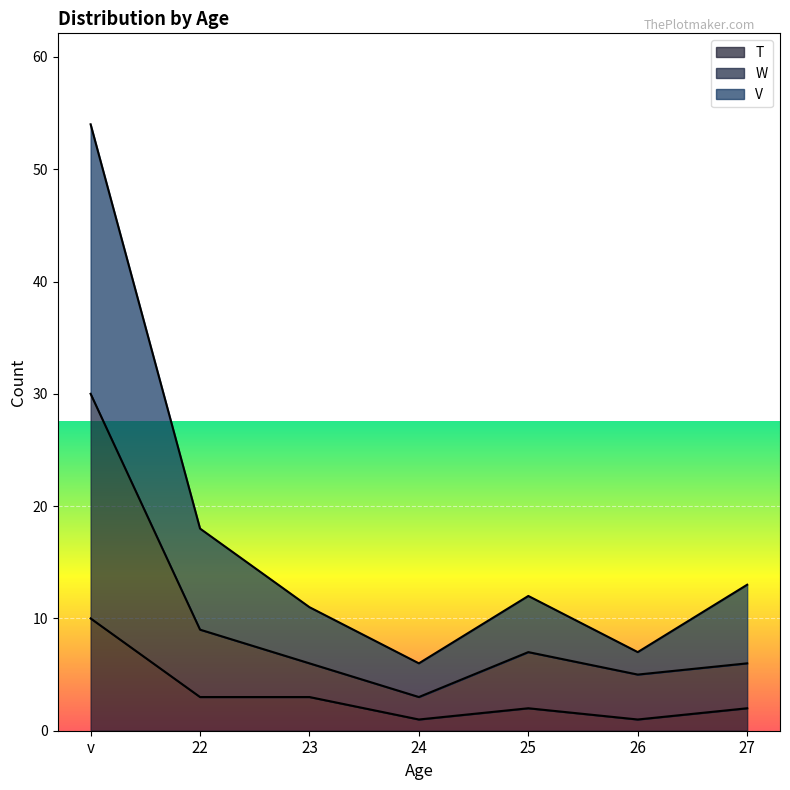

At 23, list the series in order from largest to smallest.

V, W, T